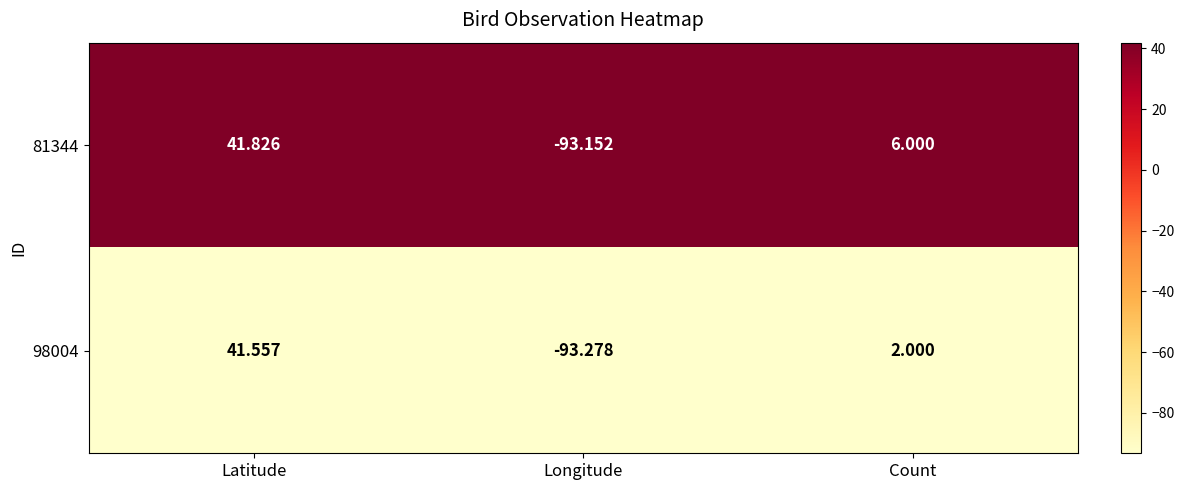

Rank the series by their average value, from lowest to highest.

98004, 81344